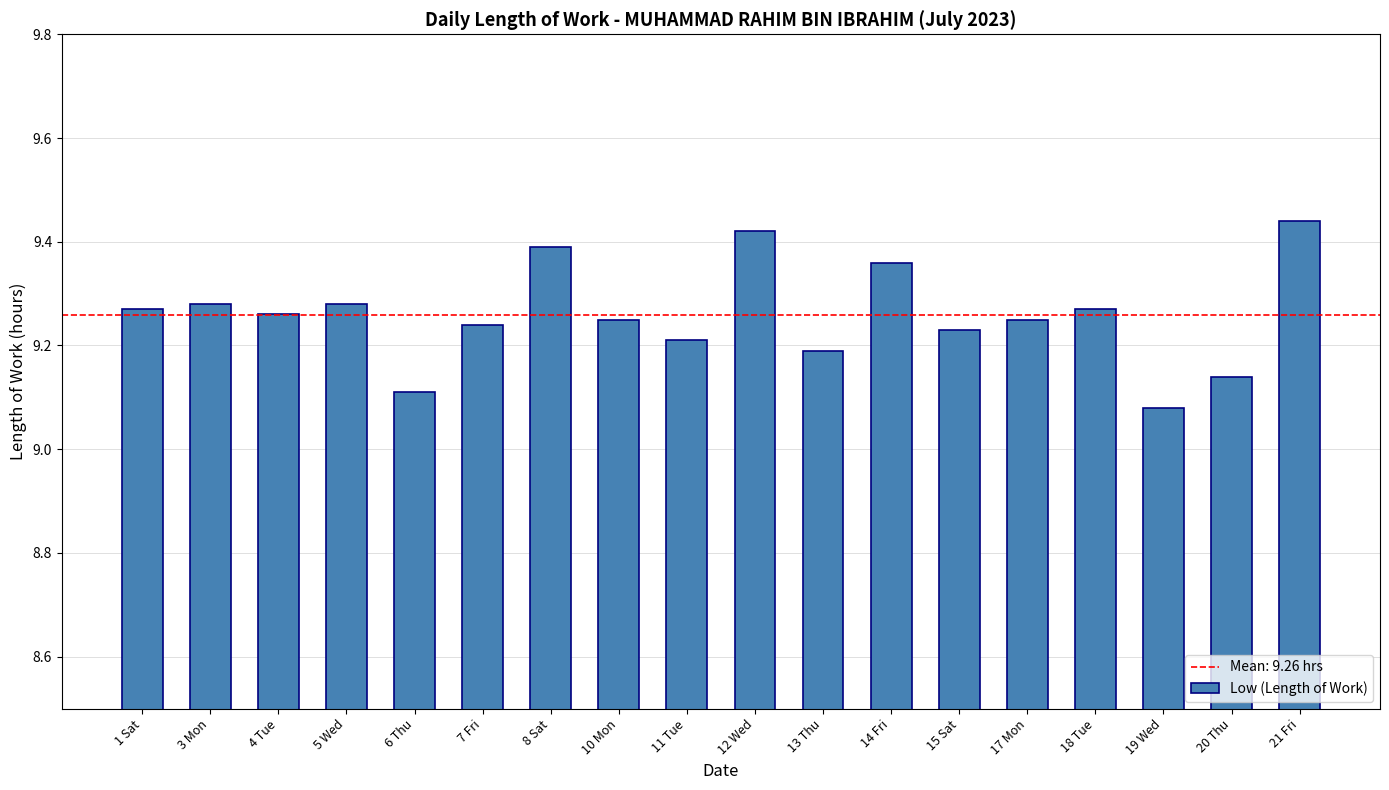

What is the difference between the maximum and minimum values?

0.4